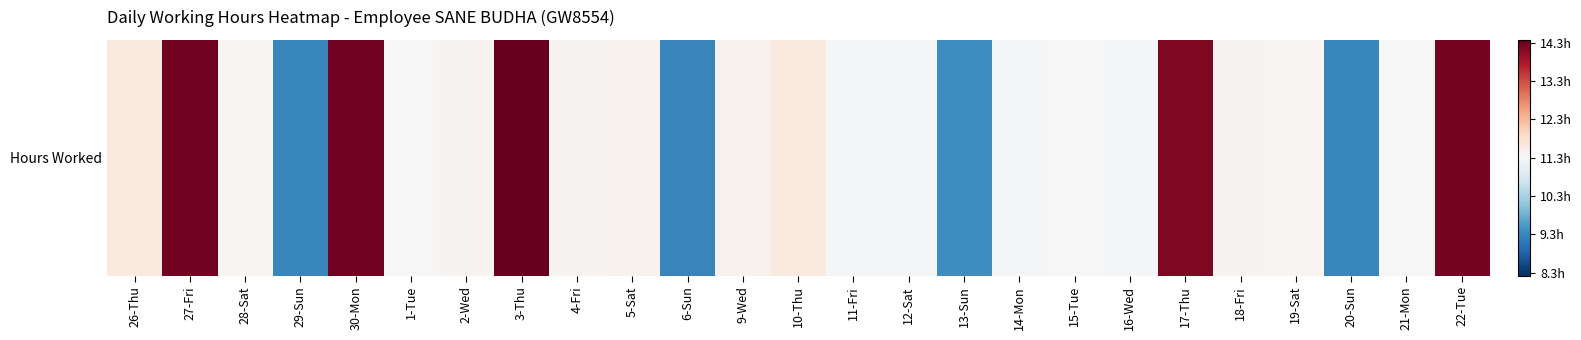

How many positive values are there?

14